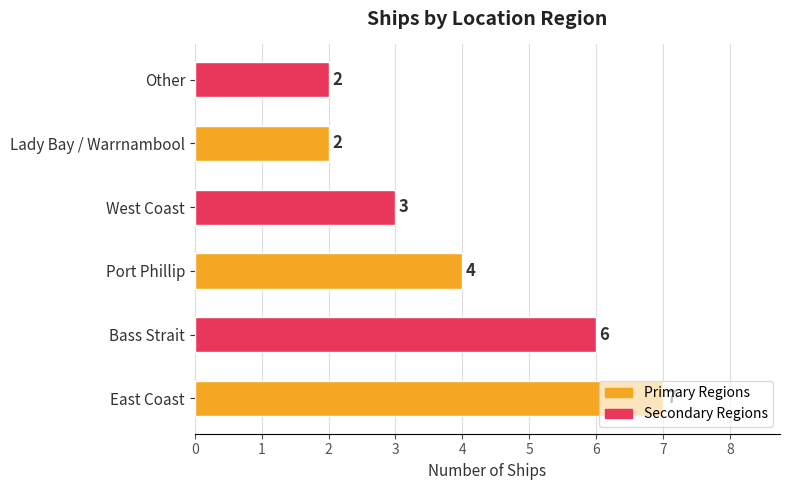

The value at Other is 2. True or false?

True